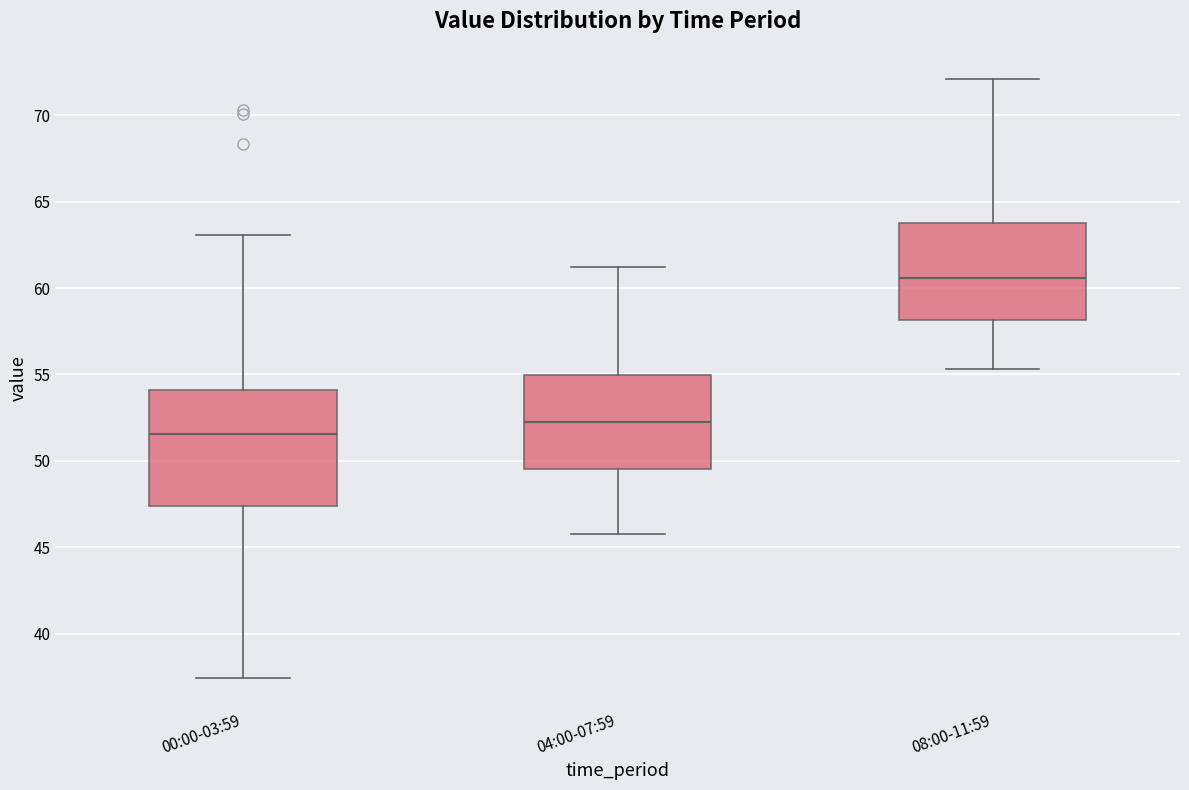

Comparing the boxes themselves (not the whiskers), which one is the tallest?

00:00-03:59